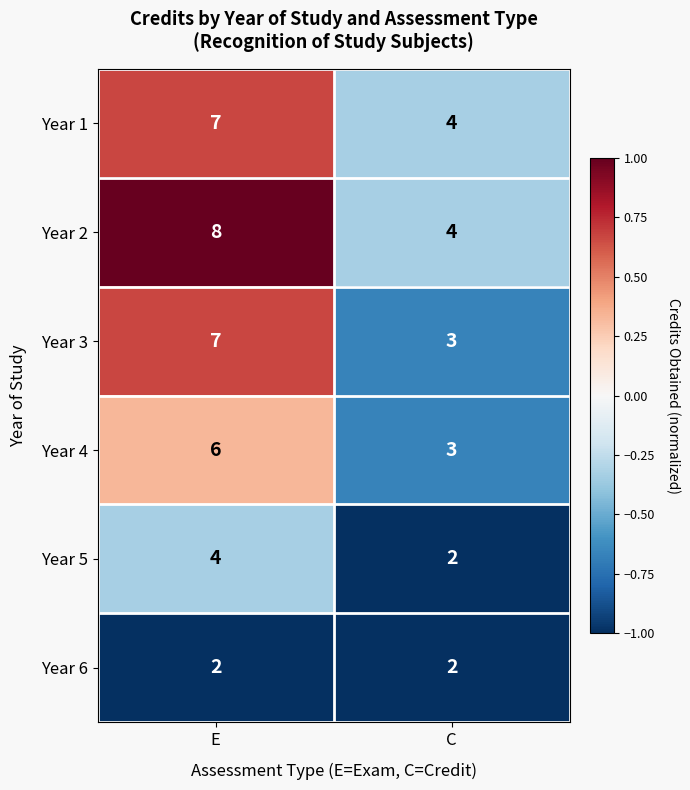

What is the total value across all series at C?

18